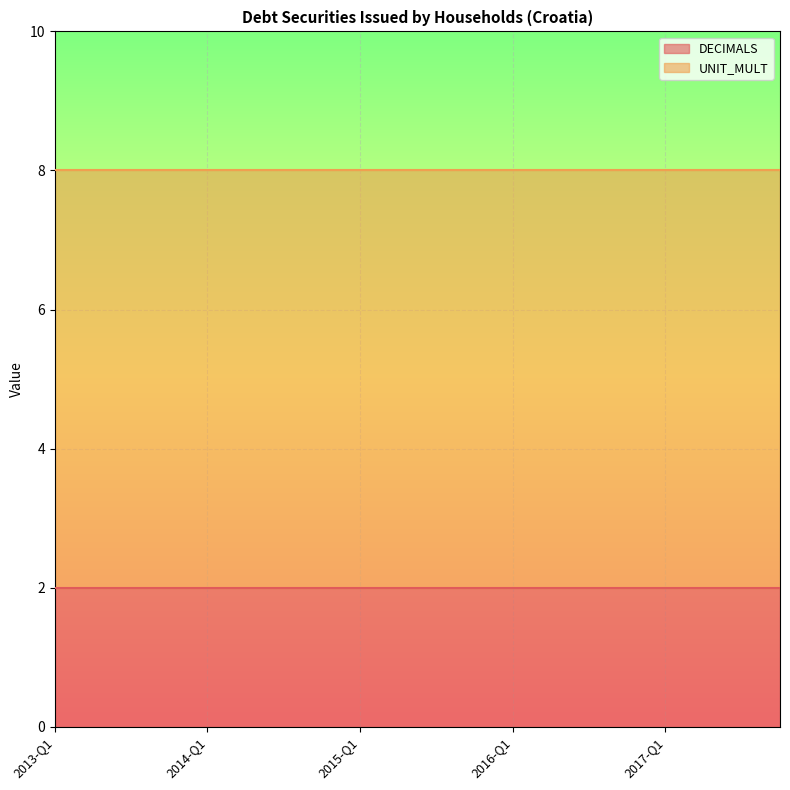

Reading left to right, what are all the values shown in this chart?

DECIMALS: 2	2	2	2	2	2	2	2	2	2	2	2	2	2	2	2	2	2	2	2
UNIT_MULT: 6	6	6	6	6	6	6	6	6	6	6	6	6	6	6	6	6	6	6	6